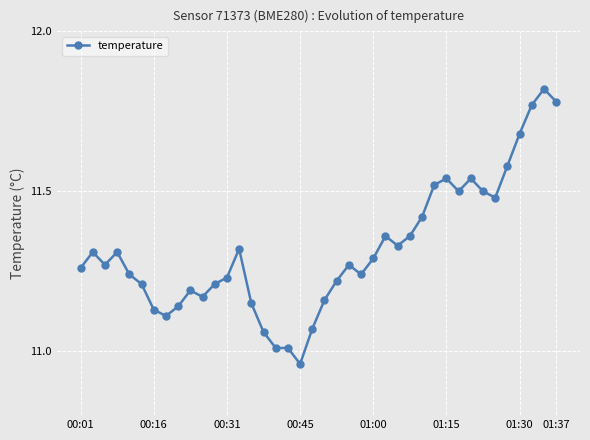

How many lines are shown in the chart?

1